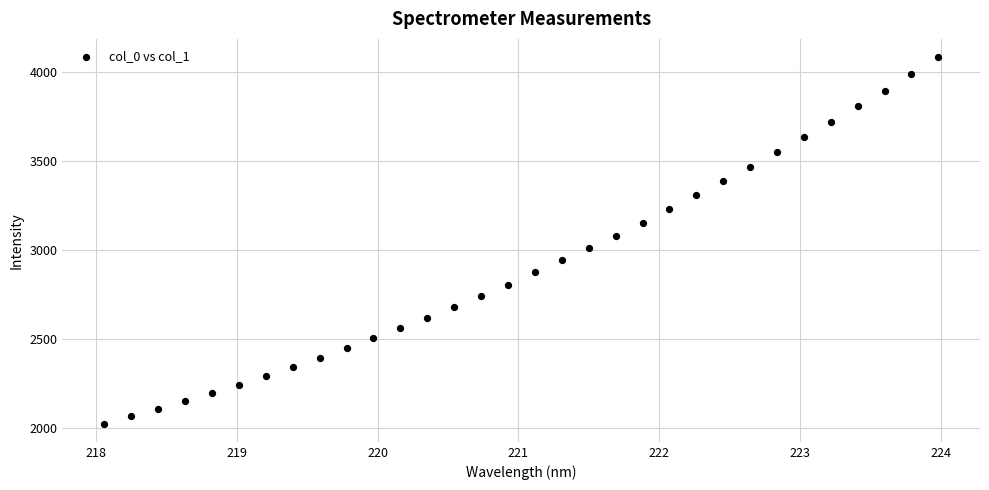

What is the range of X values (max minus min)?

5.9